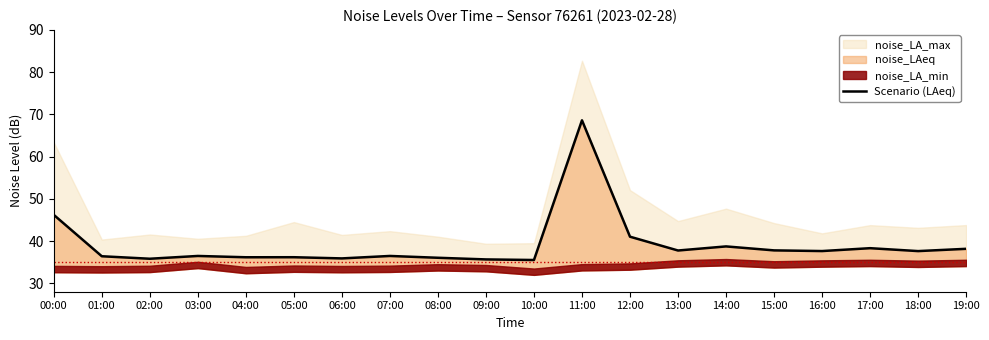

Is it true that the value at 02:00 is 35.8?

True